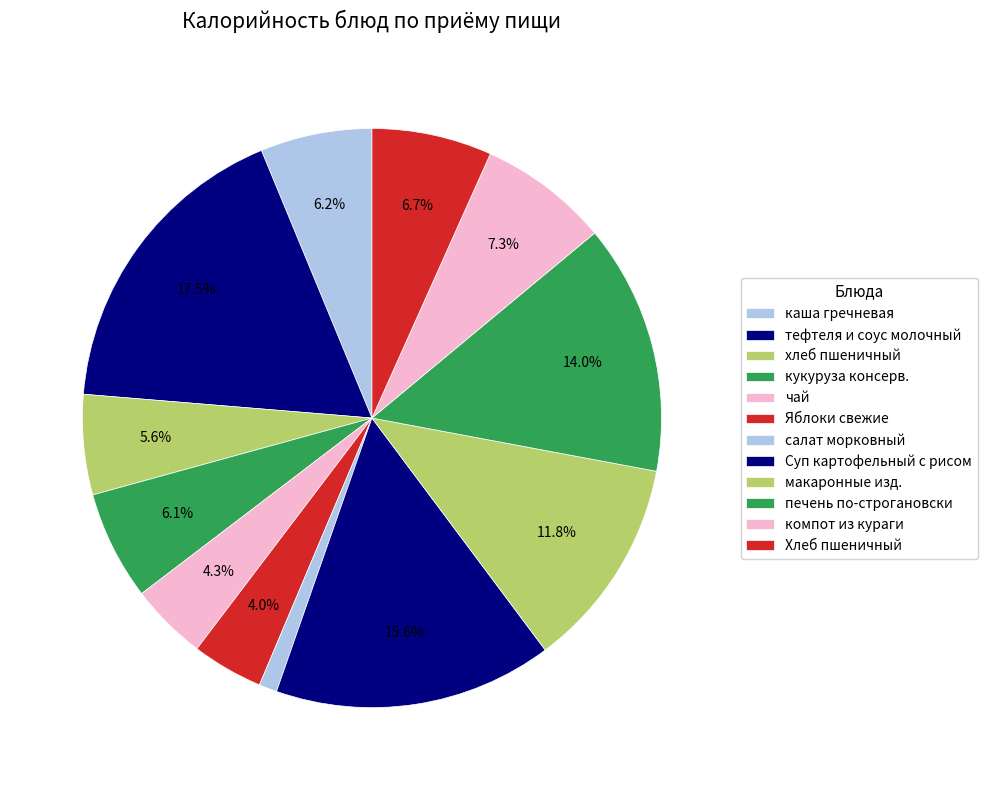

Is there a majority slice in this chart?

No